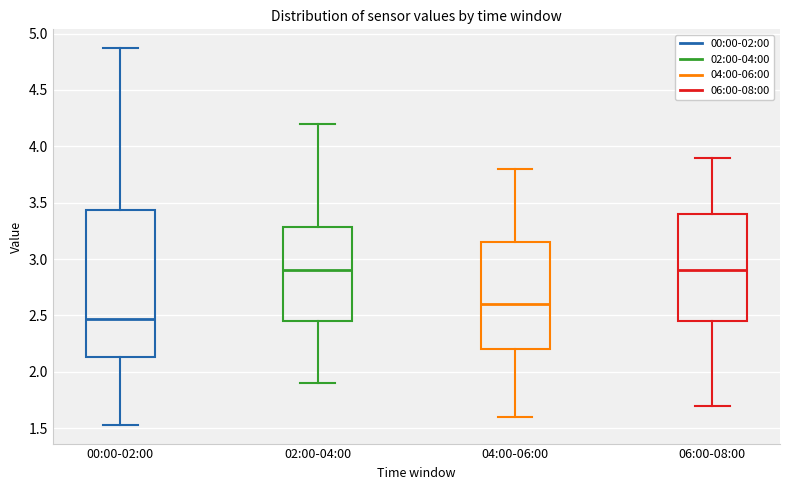

Reading left to right, transcribe this box plot: for each box, give where its median line is, the range the box spans, and where its two whiskers end, as read against the y-axis. The values are not printed on the chart, so give them approximately, as read against the axis.

00:00-02:00: median 2.45, box 2.15 to 3.45, whiskers 1.55 to 4.85
02:00-04:00: median 2.90, box 2.45 to 3.30, whiskers 1.90 to 4.20
04:00-06:00: median 2.60, box 2.20 to 3.15, whiskers 1.60 to 3.80
06:00-08:00: median 2.90, box 2.45 to 3.40, whiskers 1.70 to 3.90